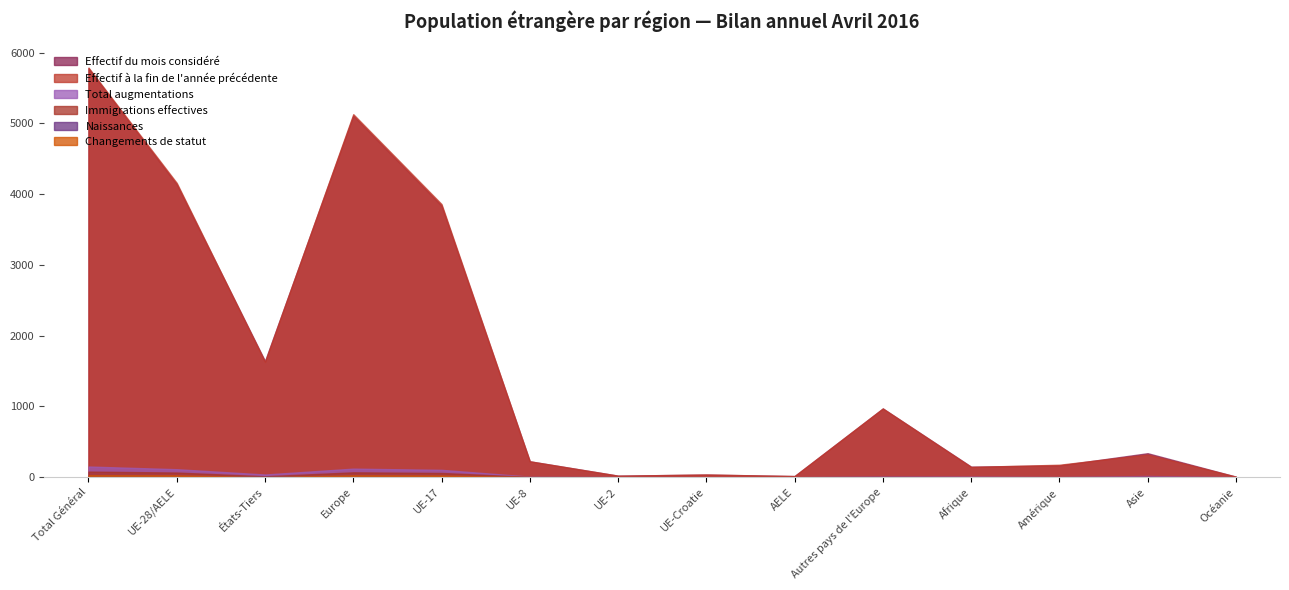

True or false: Total augmentations has more than 1 interior local peaks.

True